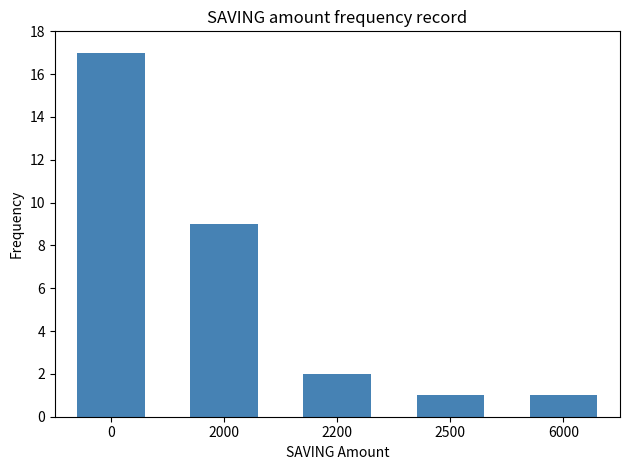

What is the value of the 3rd bar from the left?

2